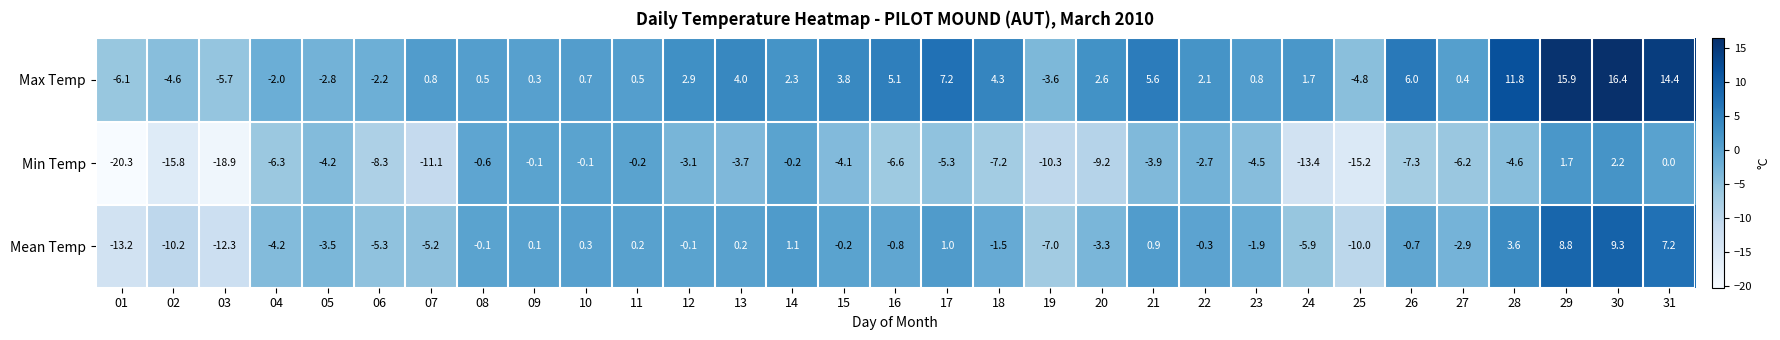

Rank the series at 01 from lowest to highest value.

Min Temp, Mean Temp, Max Temp